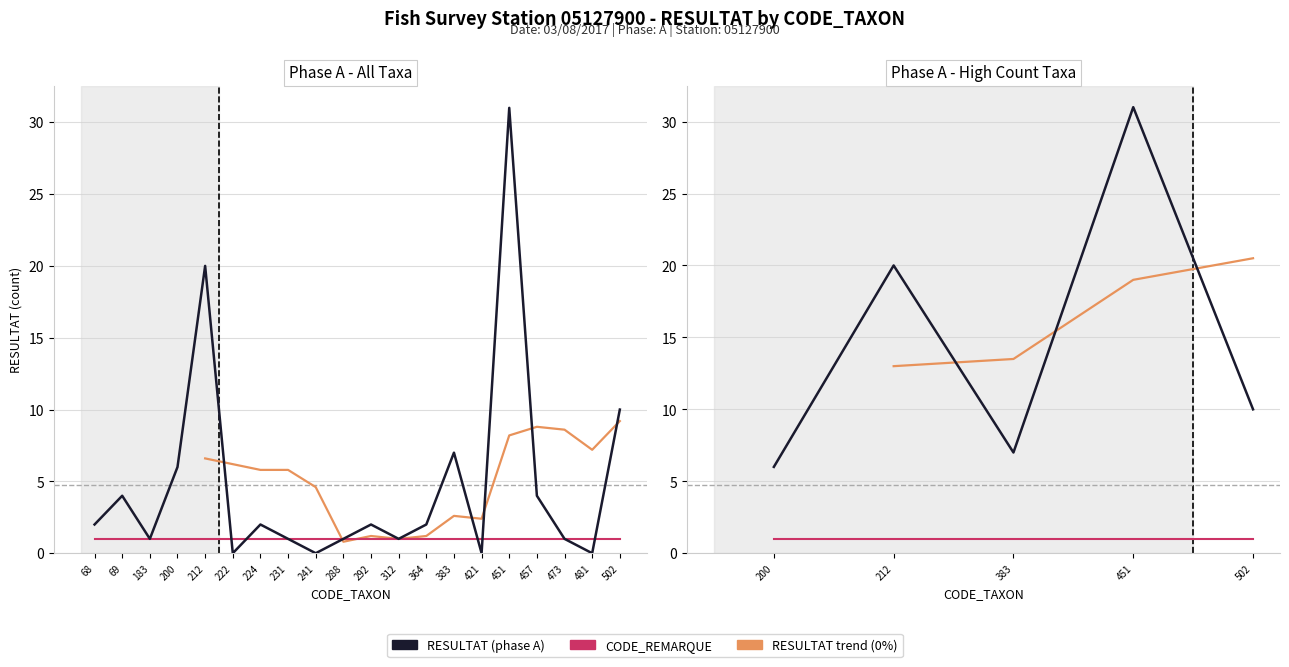

What is the value of the 8th point from the left?

1